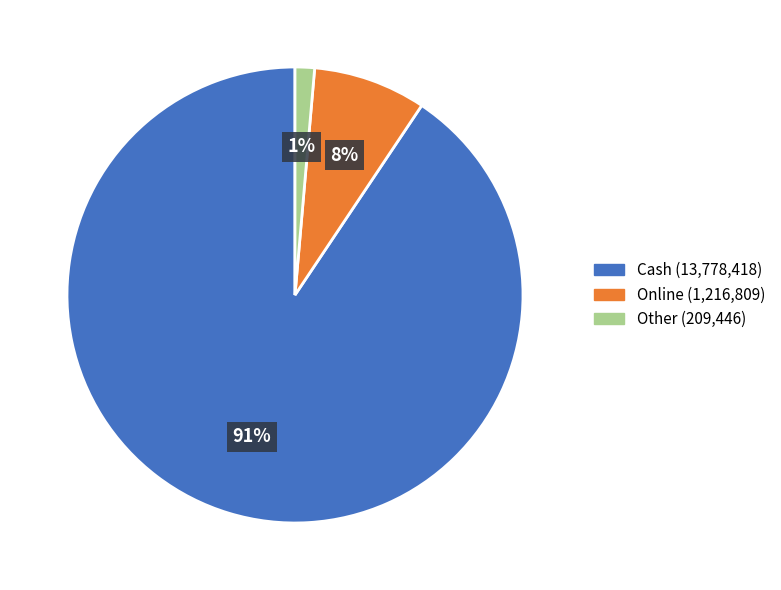

True or false: Cash accounts for 91% of the total.

True